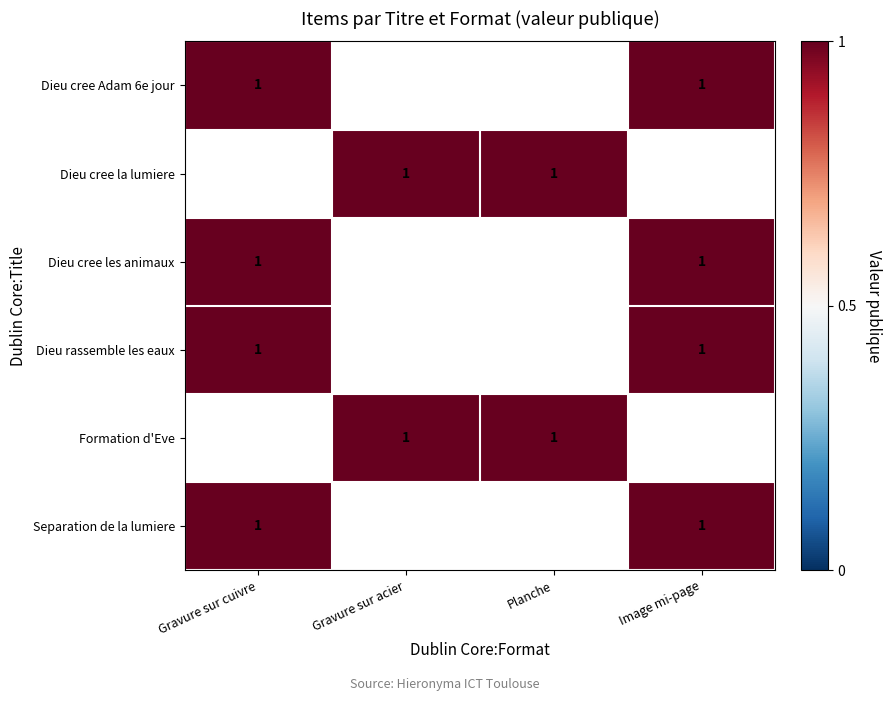

What is the highest value of the Image mi-page series?

1